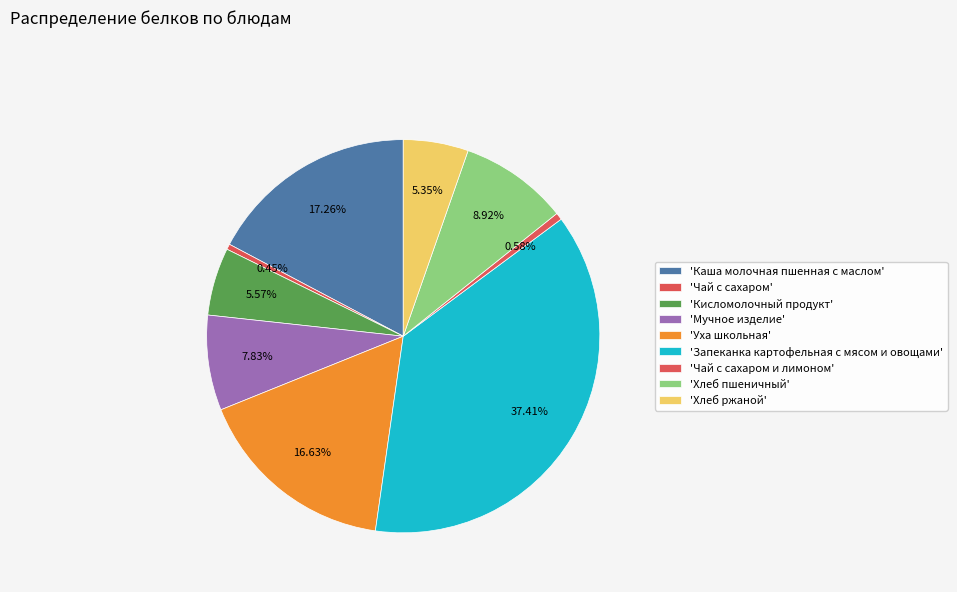

How many segments does this pie chart have?

9